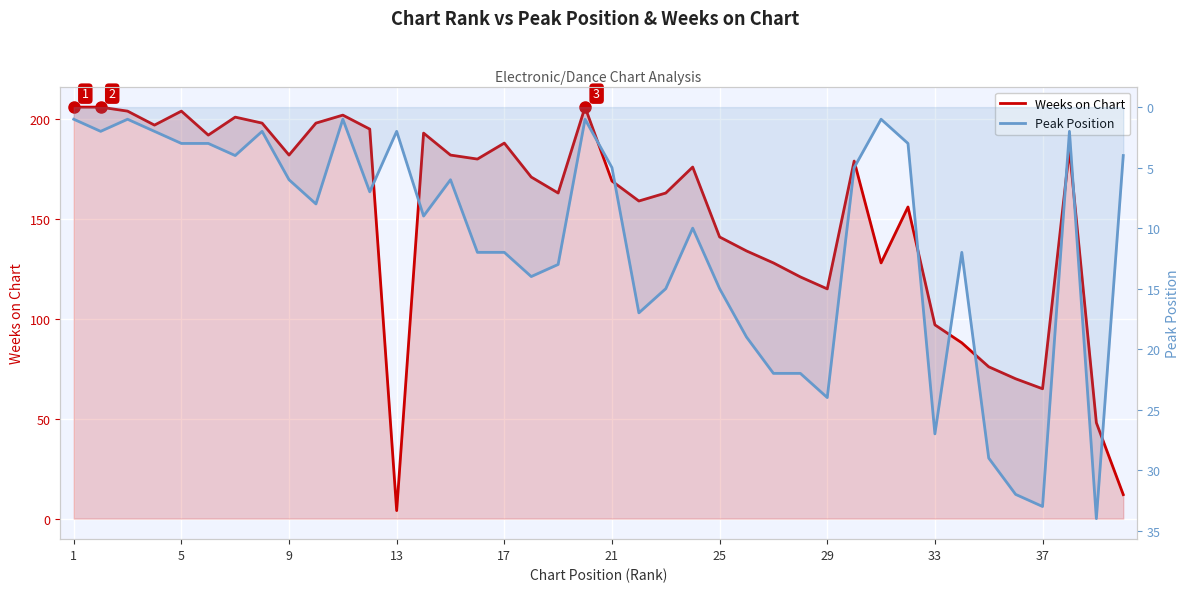

In Peak Position, how many points are higher than both neighbors (excluding endpoints)?

11